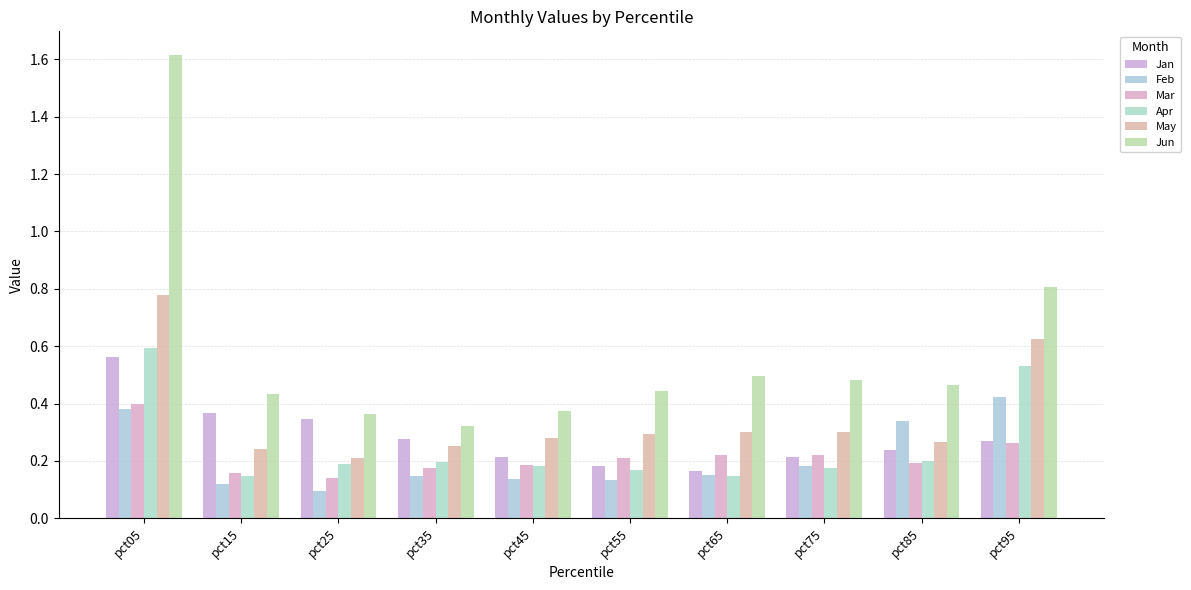

At which label is Jan closest to 0?

pct65